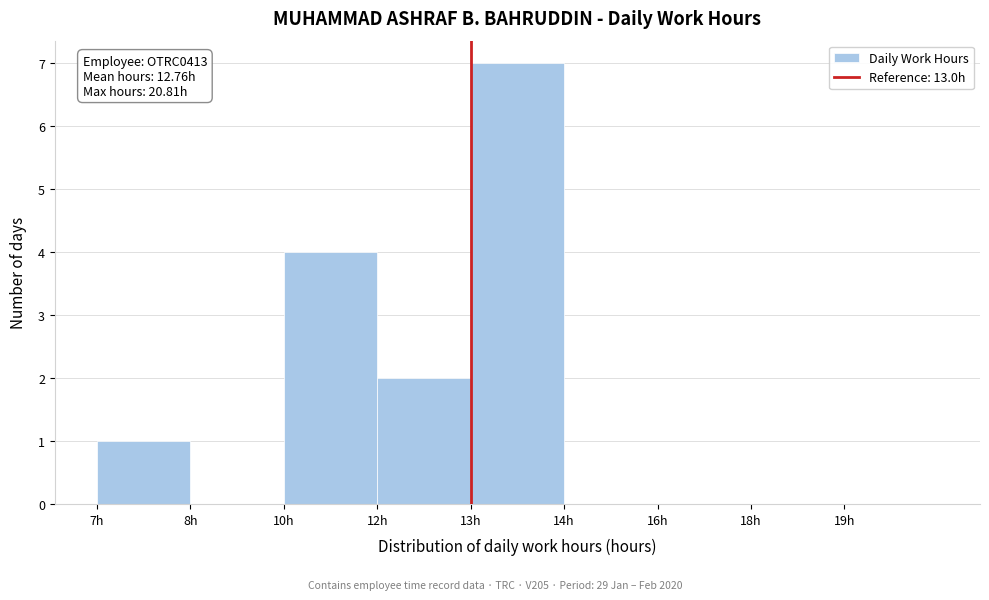

Reading left to right, extract all data points from this chart.

7h=1	8h=0	10h=4	12h=2	13h=7	14h=0	16h=0	18h=0	19h=0